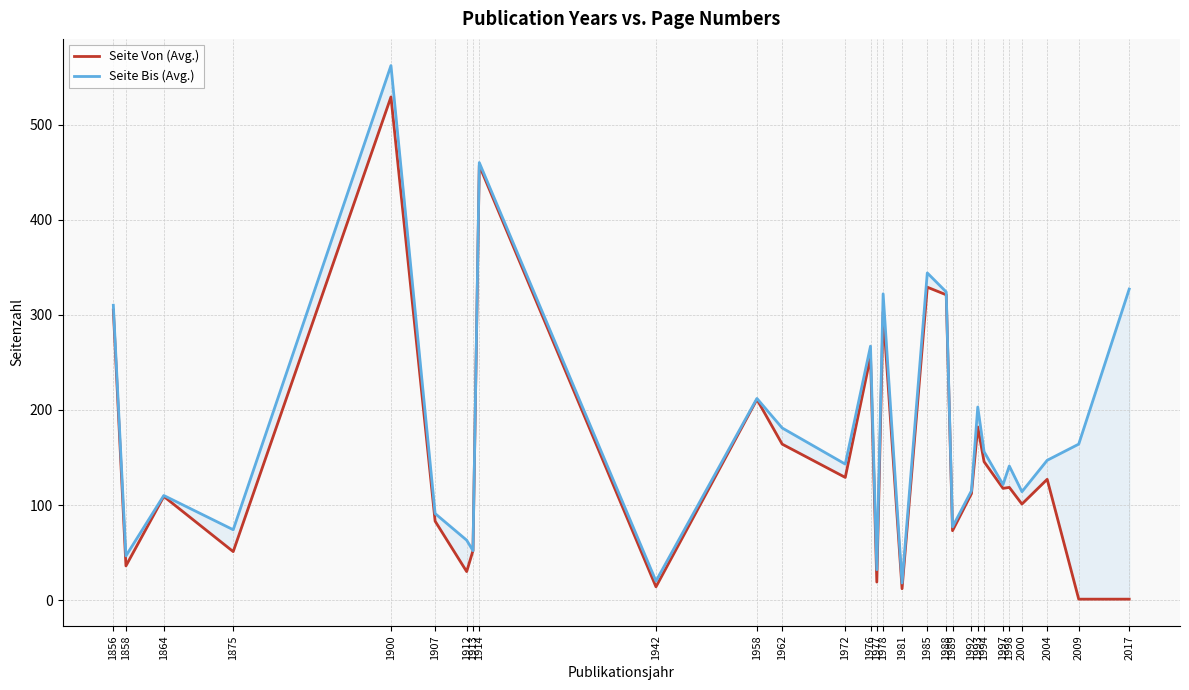

What is the spread (max minus min) of values at 1856?

5.0